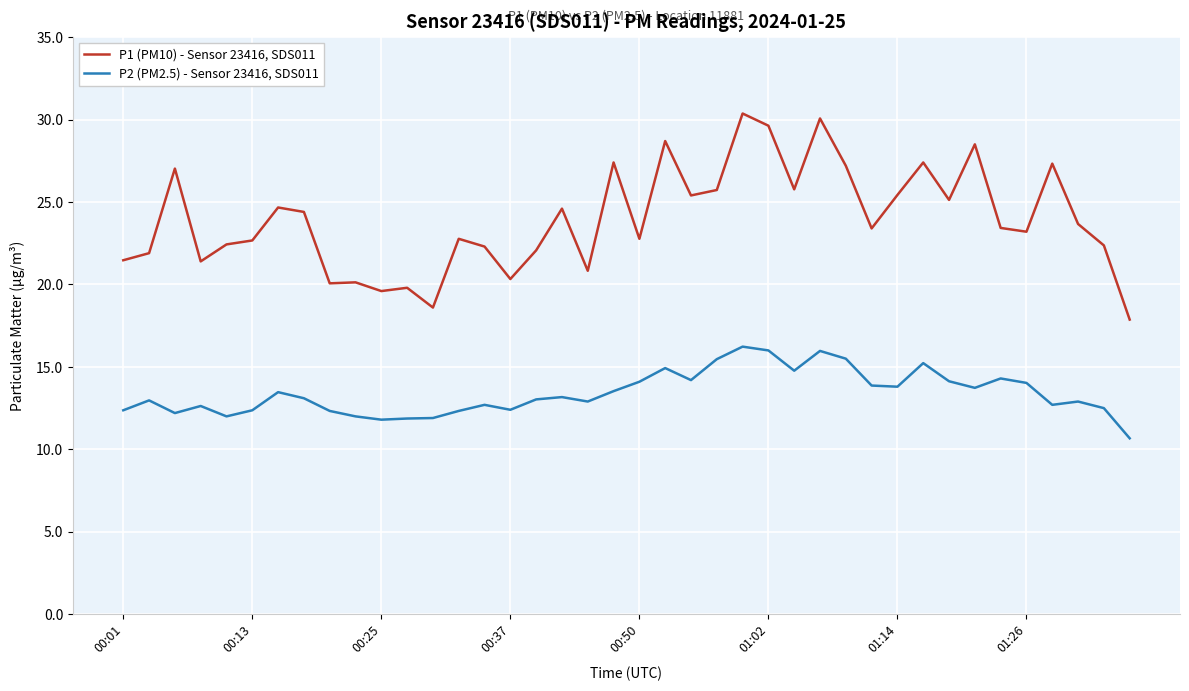

Which series has the largest range (max minus min)?

P1 (PM10) - Sensor 23416, SDS011